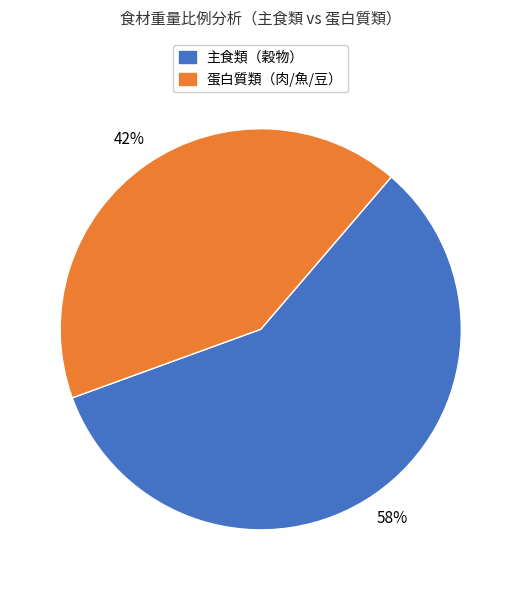

Is the sum of 蛋白質類（肉/魚/豆） and 主食類（穀物） greater than half?

Yes